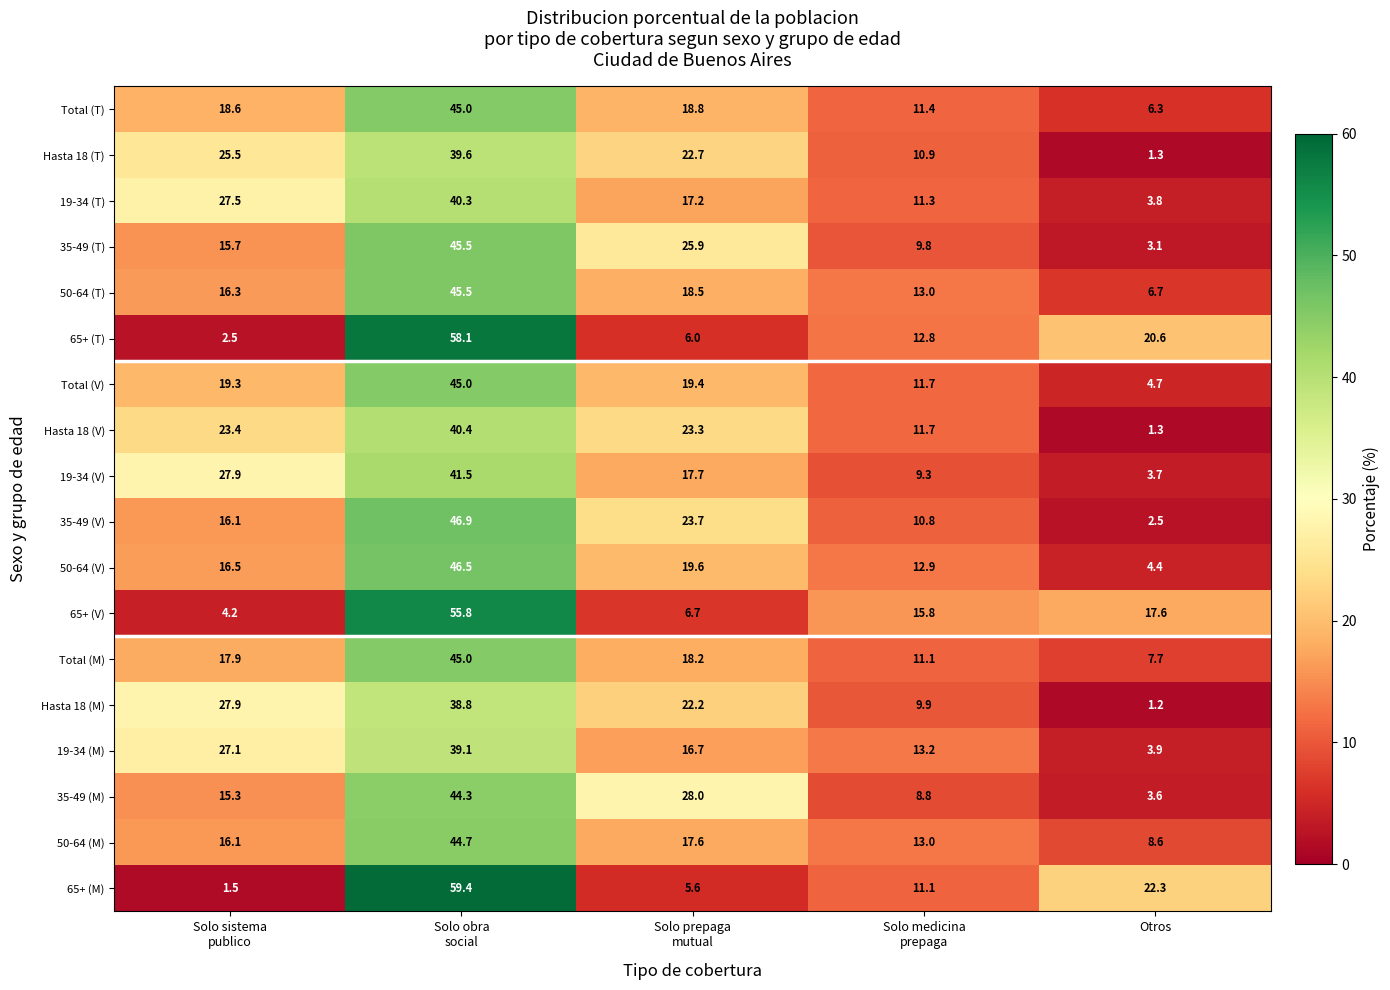

At how many categories does at least one series exceed 26?

3